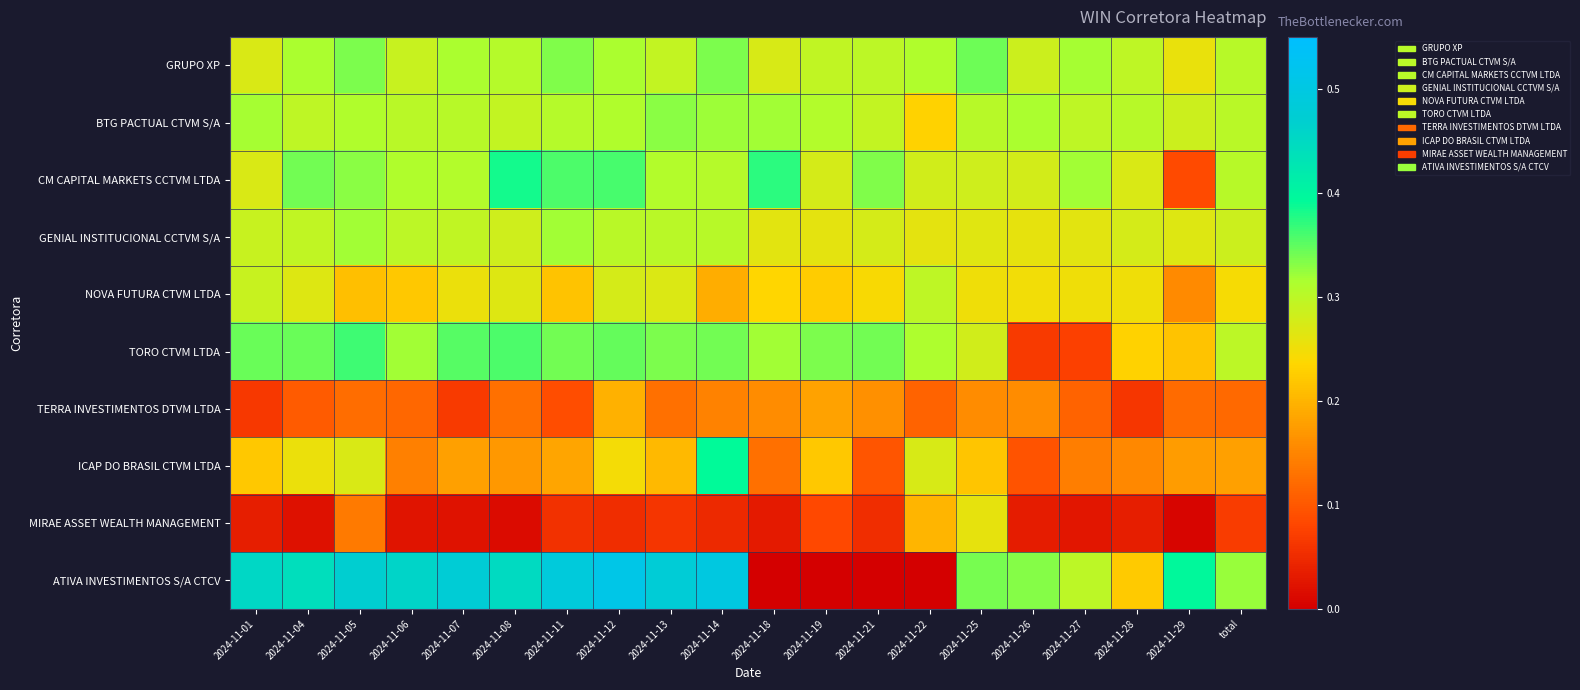

List the series in order of their peak value, highest first.

ATIVA INVESTIMENTOS S/A CTCV, ICAP DO BRASIL CTVM LTDA, CM CAPITAL MARKETS CCTVM LTDA, TORO CTVM LTDA, GRUPO XP, BTG PACTUAL CTVM S/A, GENIAL INSTITUCIONAL CCTVM S/A, NOVA FUTURA CTVM LTDA, MIRAE ASSET WEALTH MANAGEMENT, TERRA INVESTIMENTOS DTVM LTDA